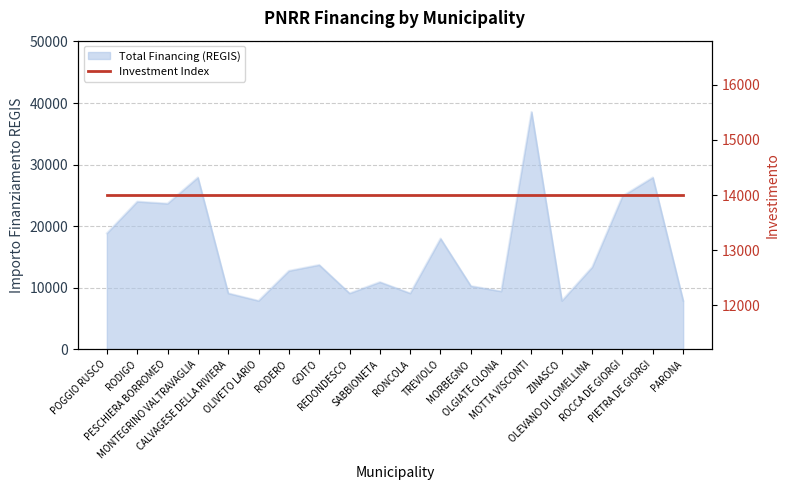

What is the sum of all values?

325254